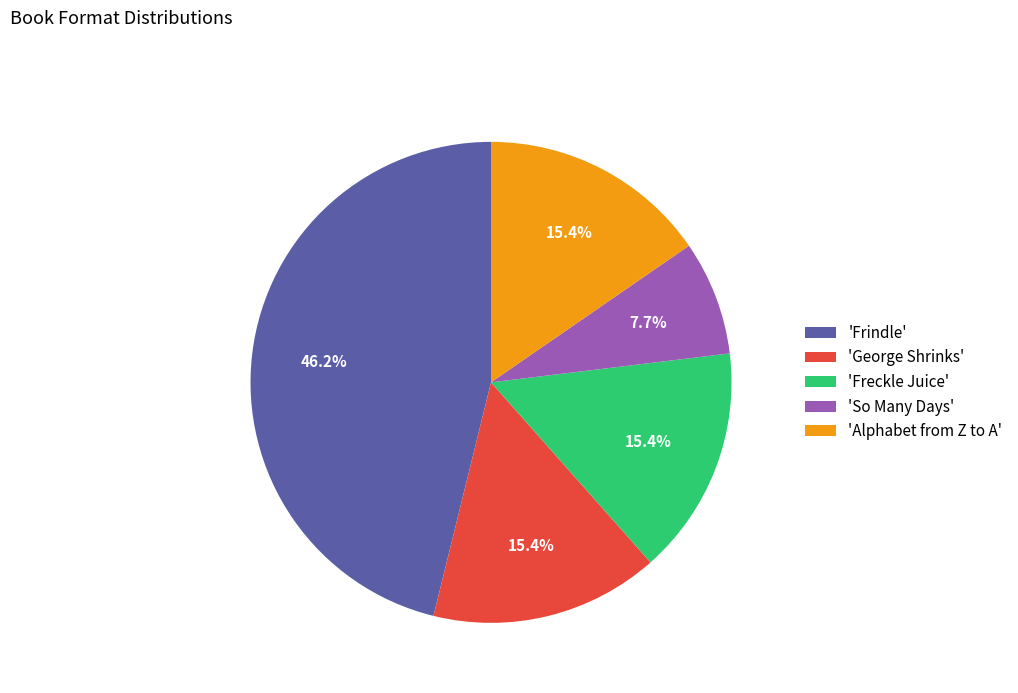

Does 'George Shrinks' account for over 50% of the chart?

No